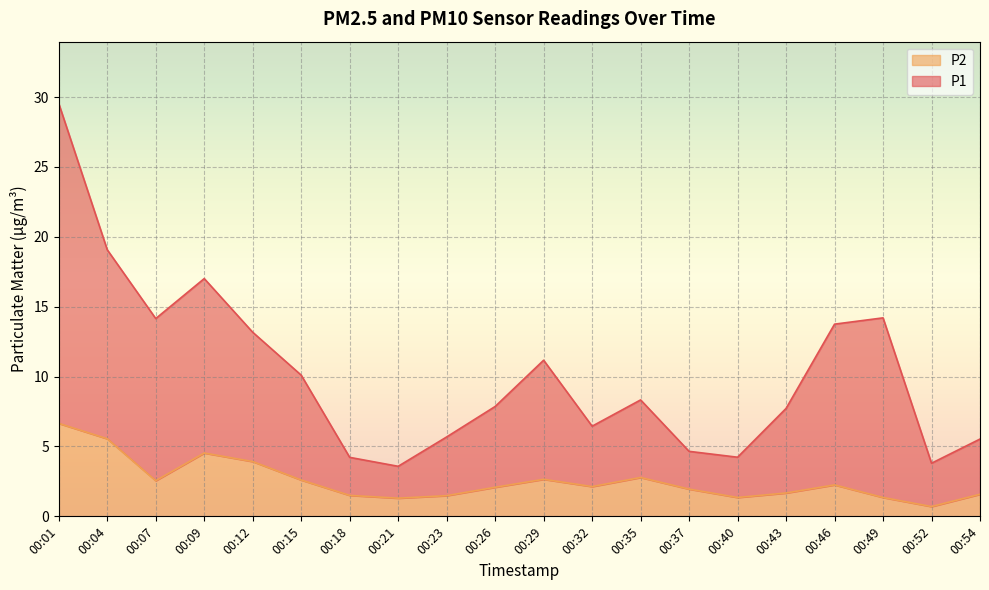

Which label corresponds to the smallest value in the chart?

00:52